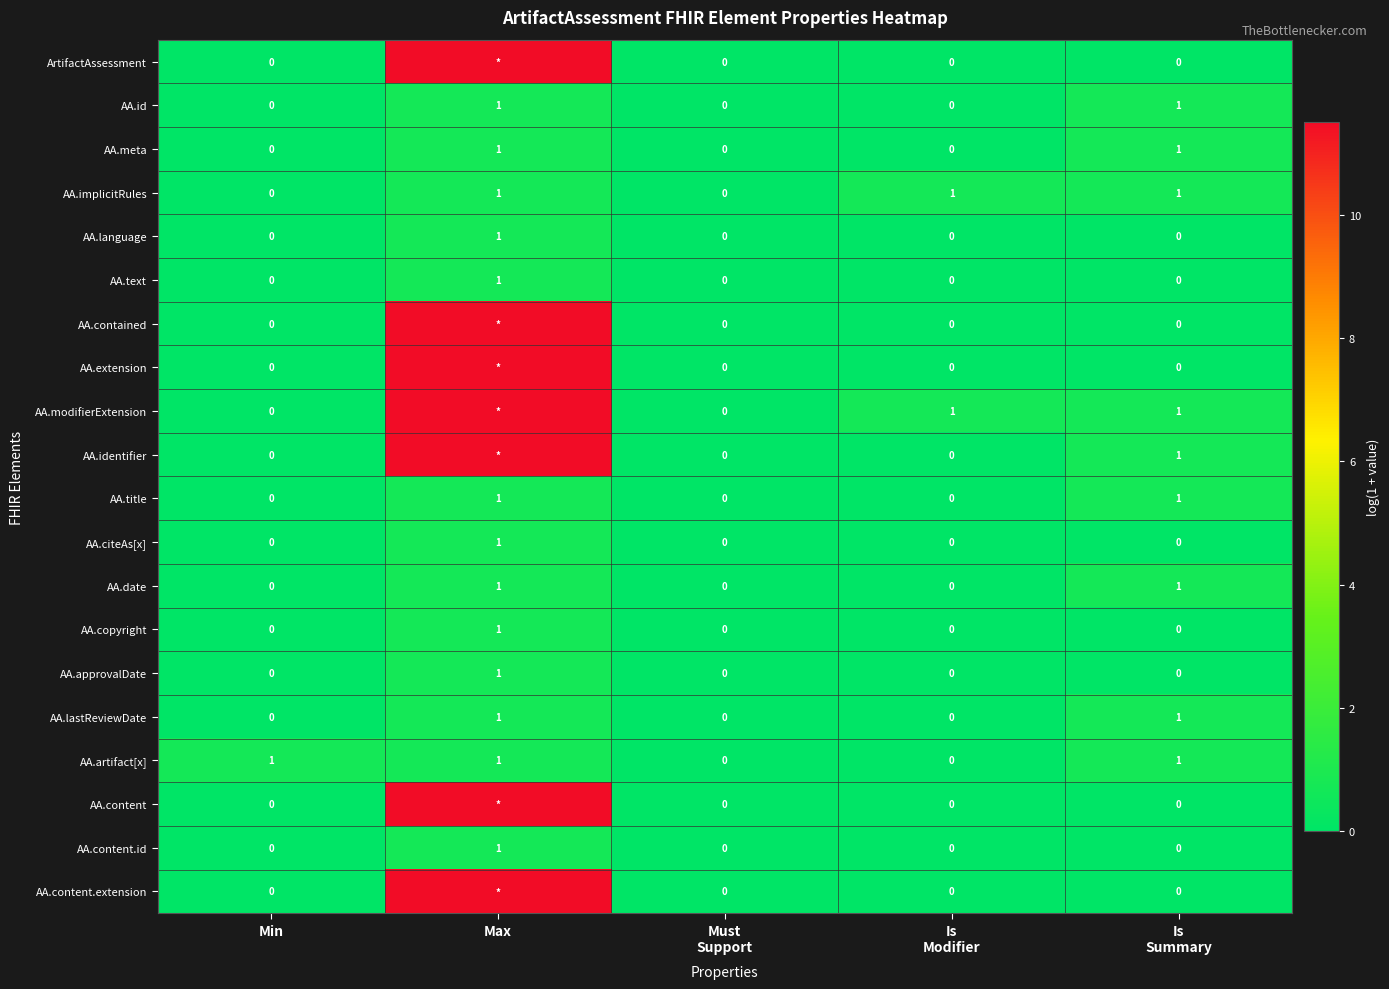

Is it true that AA.identifier equals -6.8 at Must Support?

False